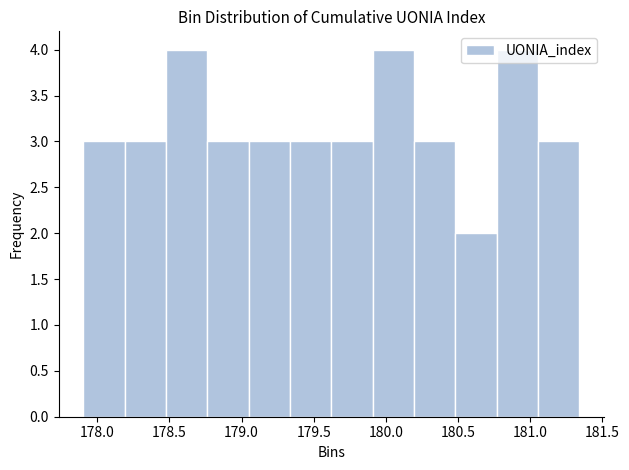

What is the height of the bar covering 179.60 to 179.90 on the x-axis? Neither the bar edges nor the heights are printed on the chart, so give them approximately, as read against the axes.

3